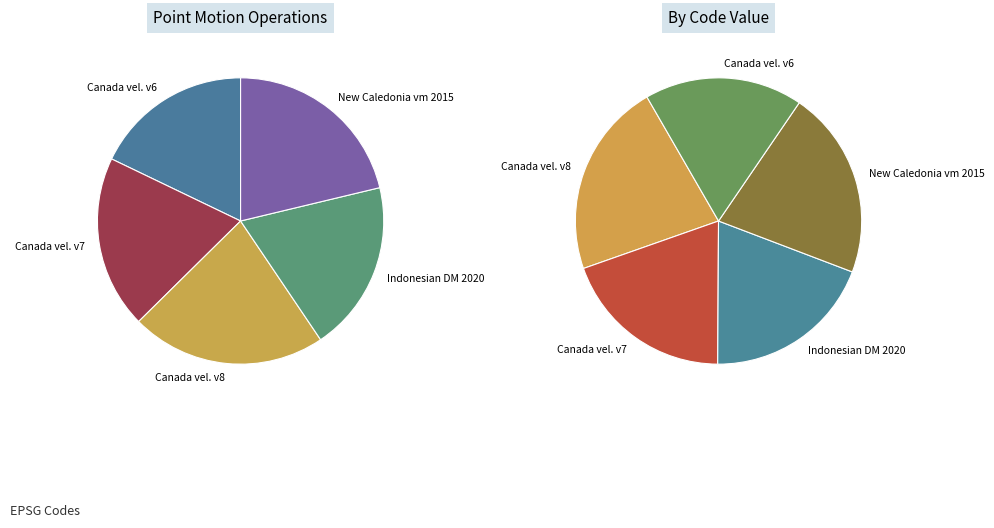

Rank the categories by value from lowest to highest.

Canada velocity grid v6, Indonesian Deformation Model 2020, Canada velocity grid v7, New Caledonia velocity model 2015, Canada velocity grid v8